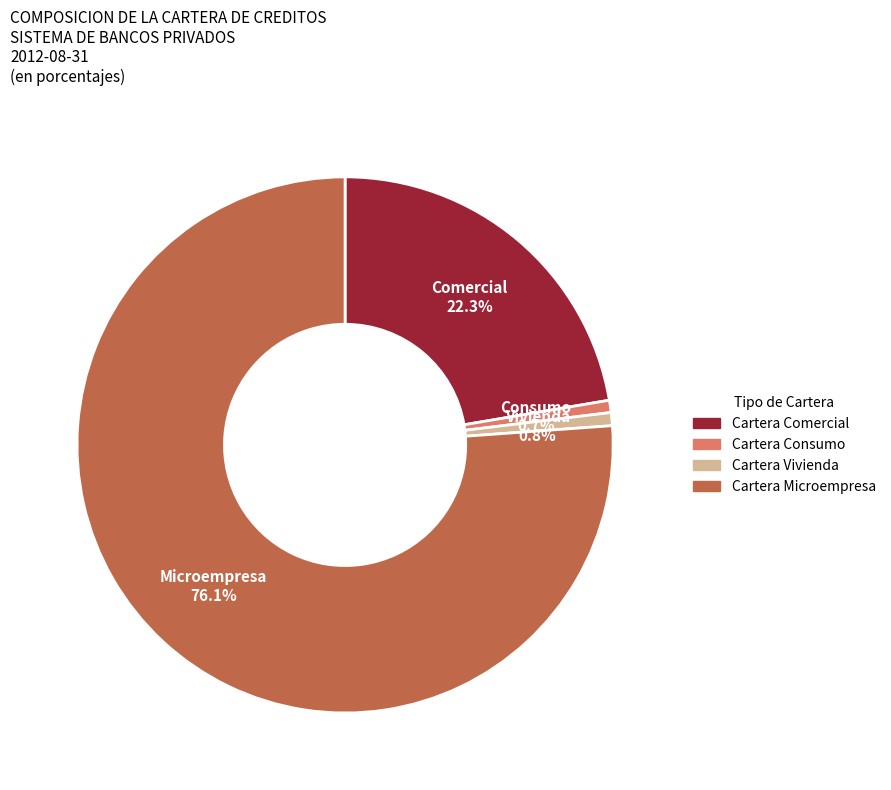

Is there a majority slice in this chart?

Yes